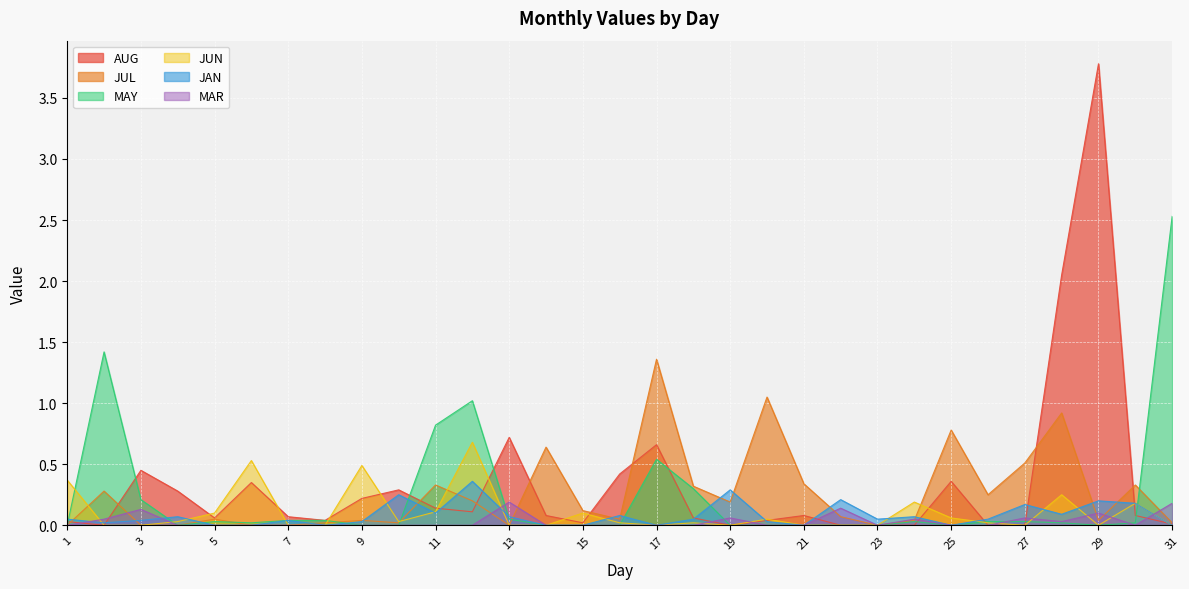

List the labels in order of JUL value, largest first.

17, 20, 28, 25, 14, 27, 21, 11, 30, 18, 2, 26, 12, 19, 15, 22, 5, 16, 9, 24, 29, 8, 10, 31, 1, 3, 4, 6, 7, 13, 23